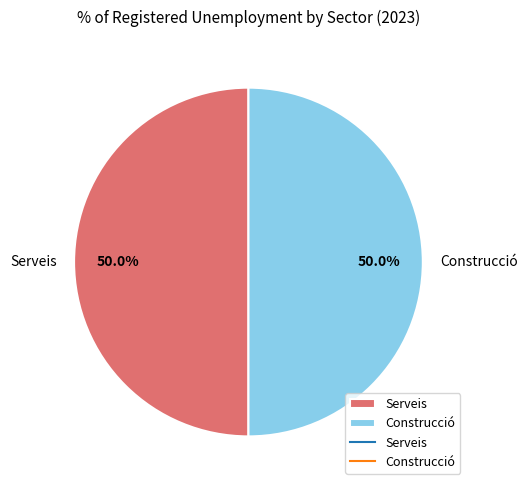

What percentage do Serveis and Construcció together represent?

100.0%